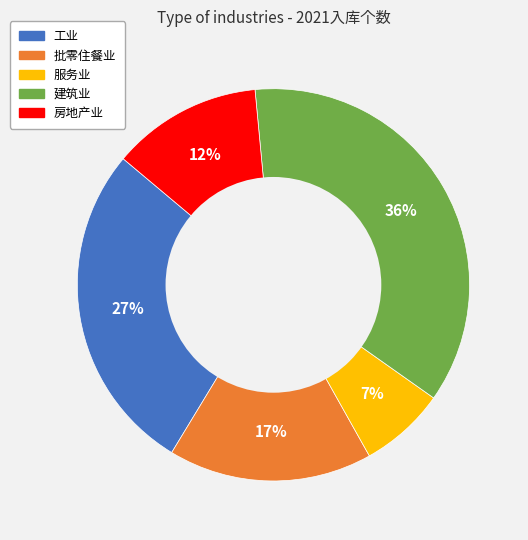

How many segments does this pie chart have?

5